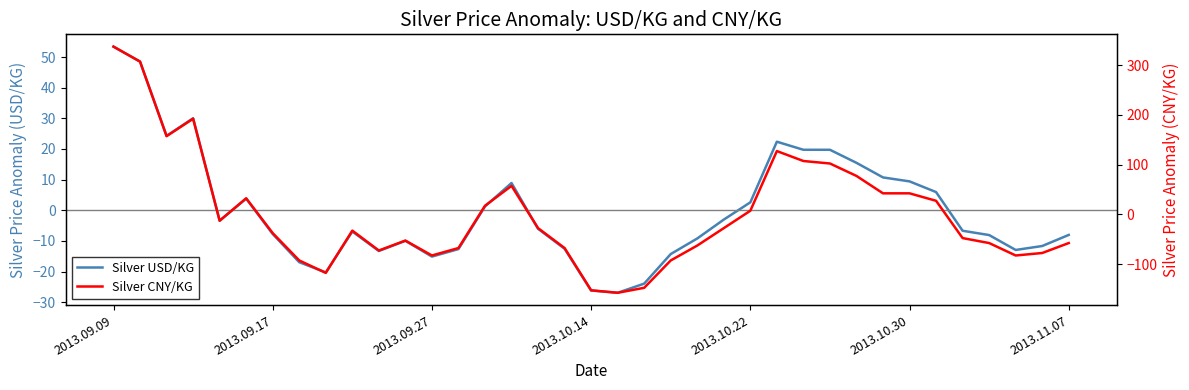

Reading left to right, extract all data points from this chart.

Silver USD/KG: 53.4	48.5	24.3	30.0	-3.4	3.8	-7.8	-17.0	-20.3	-6.9	-13.3	-10.0	-15.1	-12.7	1.2	8.9	-6.1	-12.6	-26.2	-26.9	-23.9	-14.3	-9.2	-3.0	2.6	22.4	19.7	19.7	15.5	10.7	9.4	5.9	-6.7	-8.1	-13.0	-11.7	-8.0
Silver CNY/KG: 337.2	307.2	157.2	192.2	-12.8	32.2	-37.8	-92.8	-117.8	-32.8	-72.8	-52.8	-82.8	-67.8	17.2	57.2	-27.8	-67.8	-152.8	-157.8	-147.8	-92.8	-62.8	-27.8	7.2	127.2	107.2	102.2	77.2	42.2	42.2	27.2	-47.8	-57.8	-82.8	-77.8	-57.8